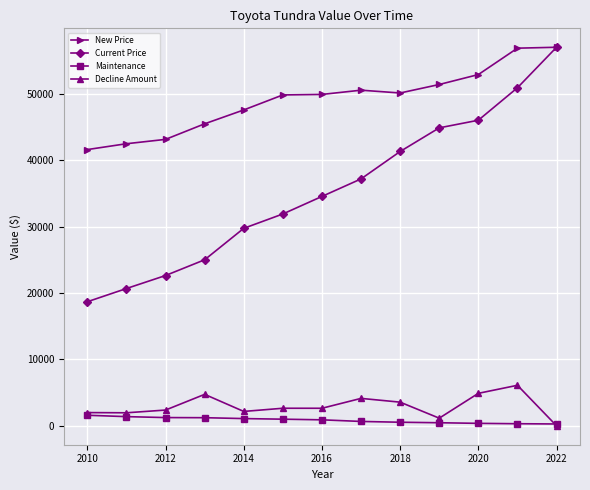

At how many categories does at least one series exceed 35350?

13